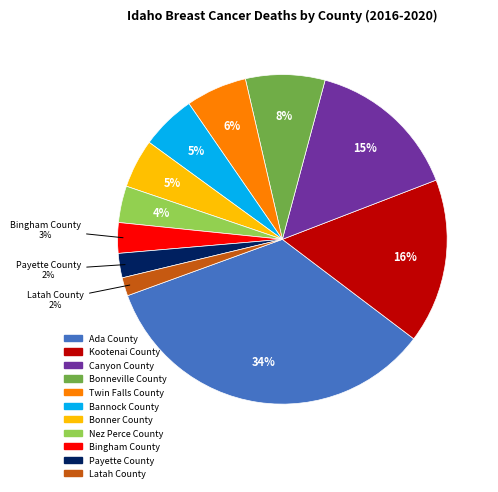

To the nearest percent, what is the difference between the largest and smallest slice percentages?

32%